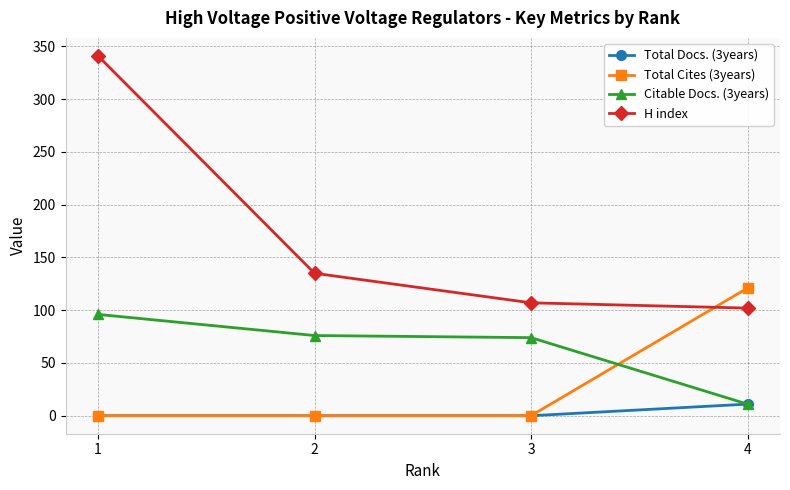

What is the difference between the highest and lowest values at 4?

110